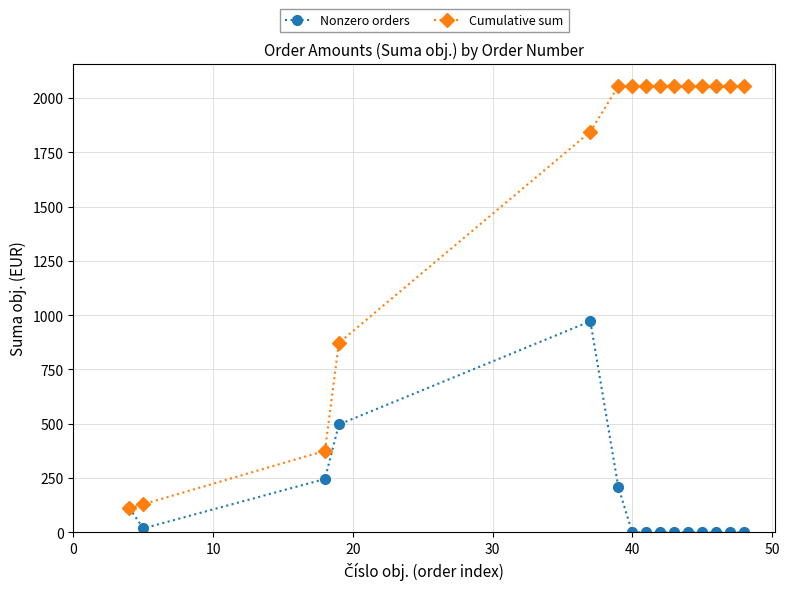

Does the chart have visible grid lines?

Yes